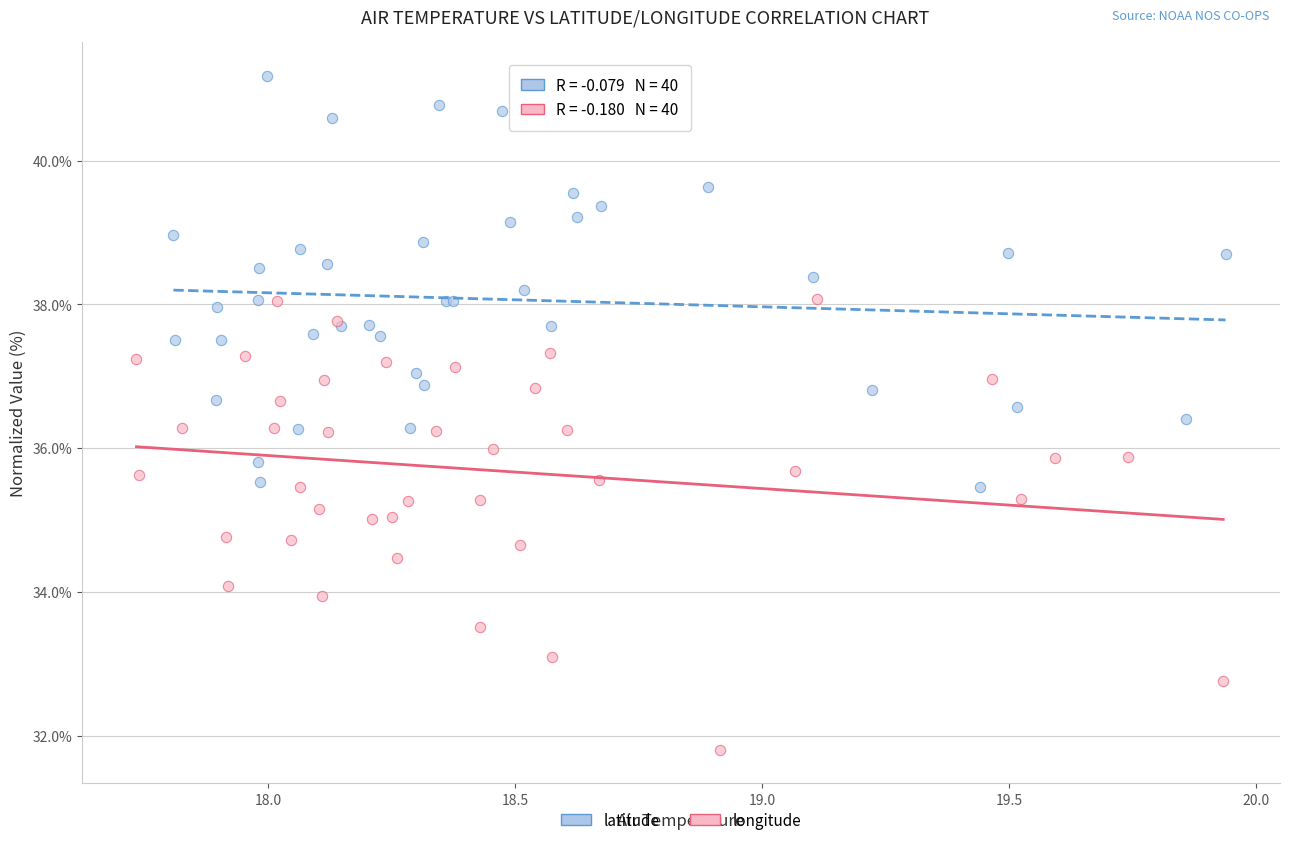

Which series reaches the maximum Y coordinate?

latitude